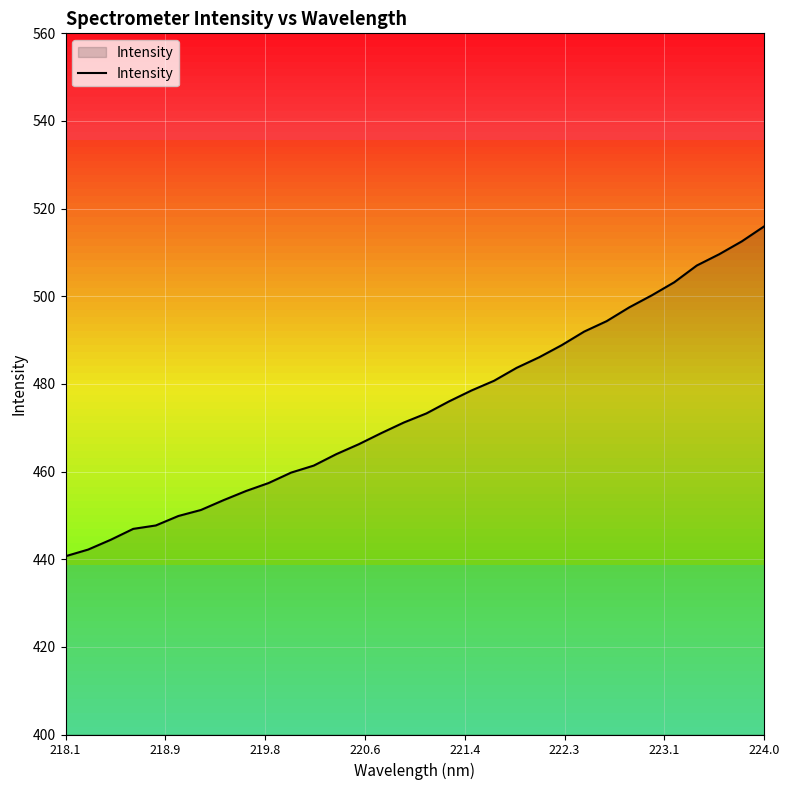

What is the greatest value displayed?

516.0